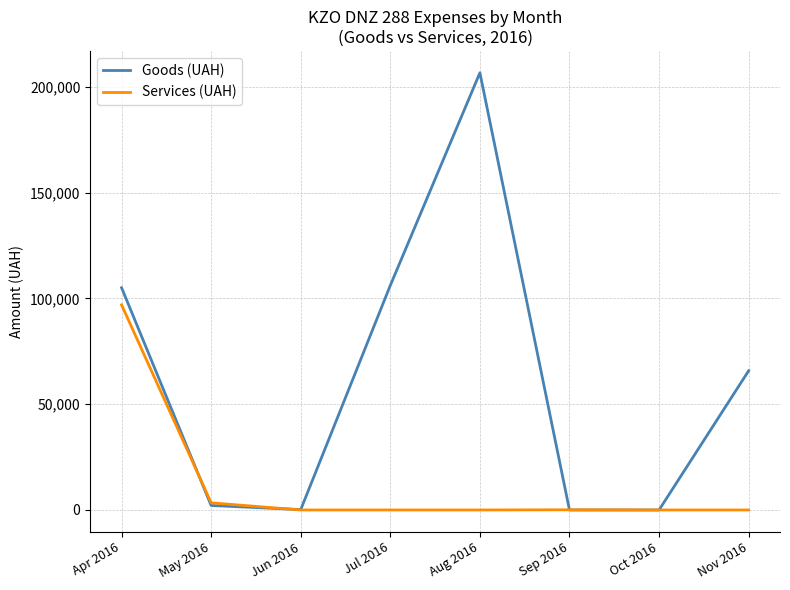

What is the sum of all Services (UAH) values?

100414.7